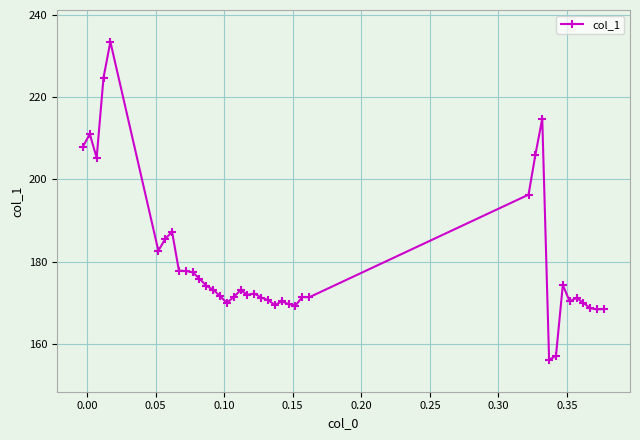

What is the minimum value shown in the chart?

156.2